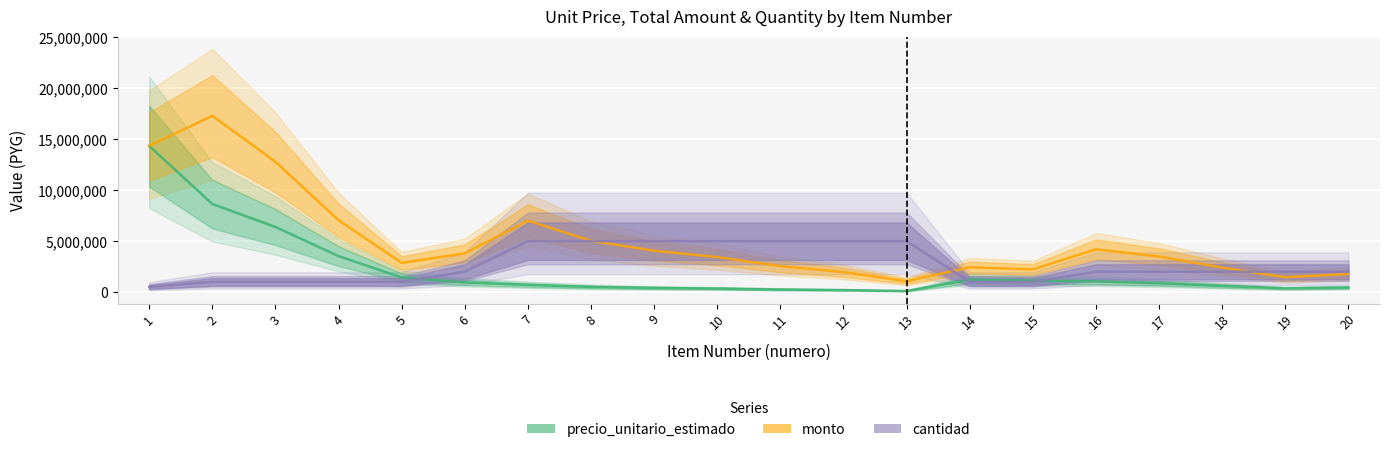

At which label is monto closest to 9176690?

4